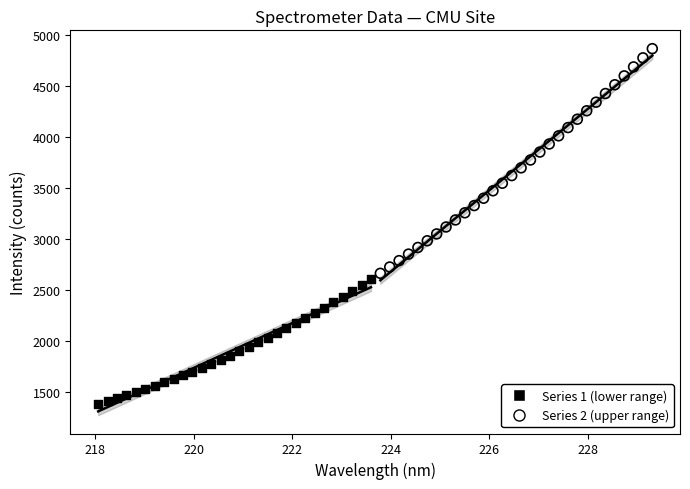

Which series reaches the maximum Y coordinate?

Series 2 (upper range)